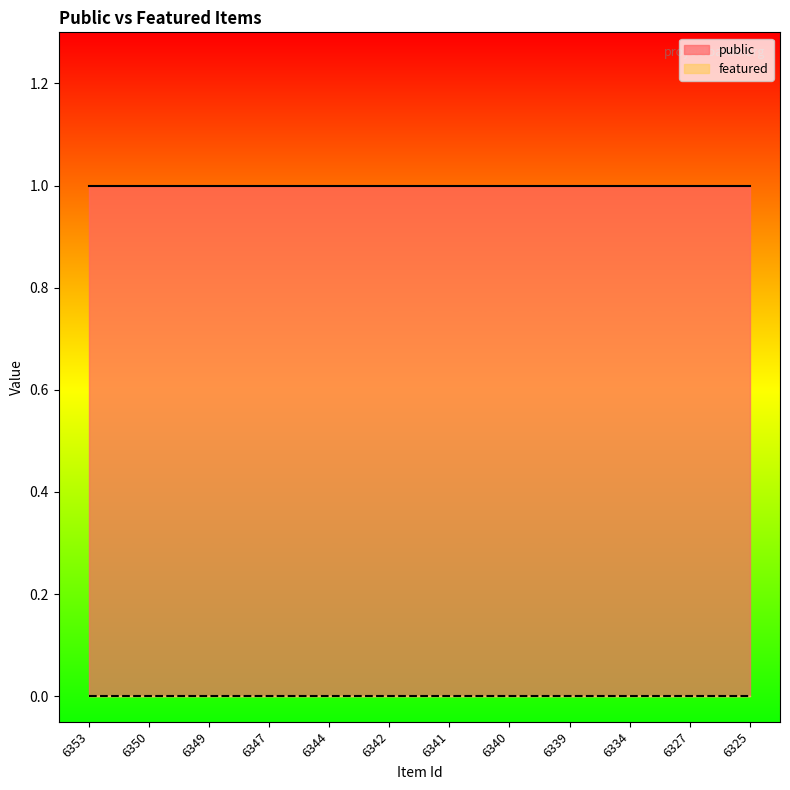

True or false: public and featured cross at least once.

False